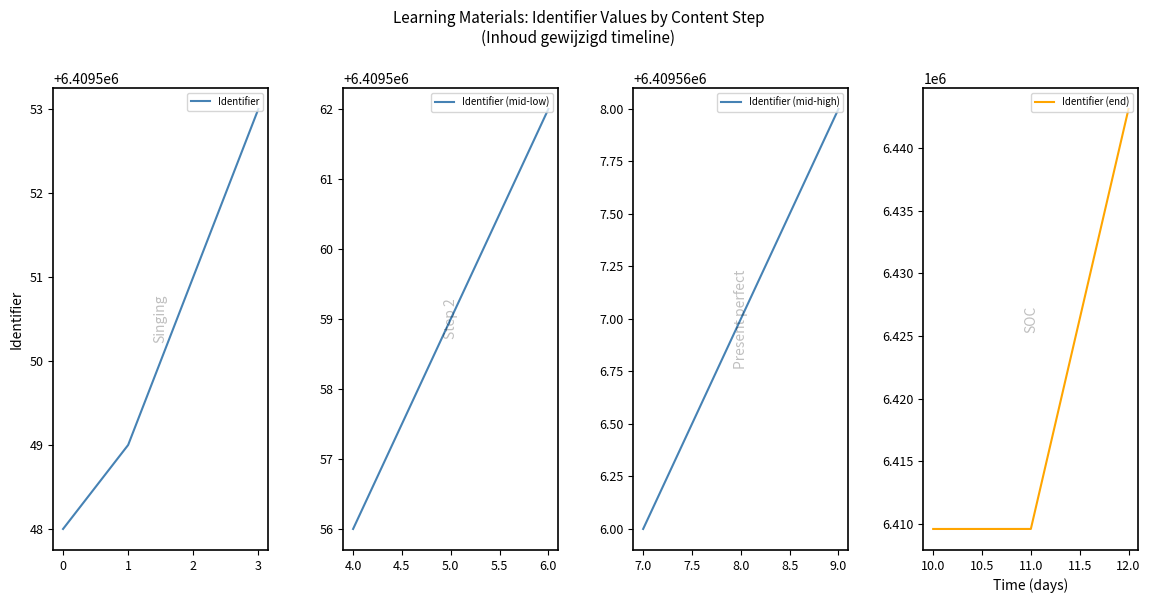

What is the minimum value for Identifier (end)?

6409570